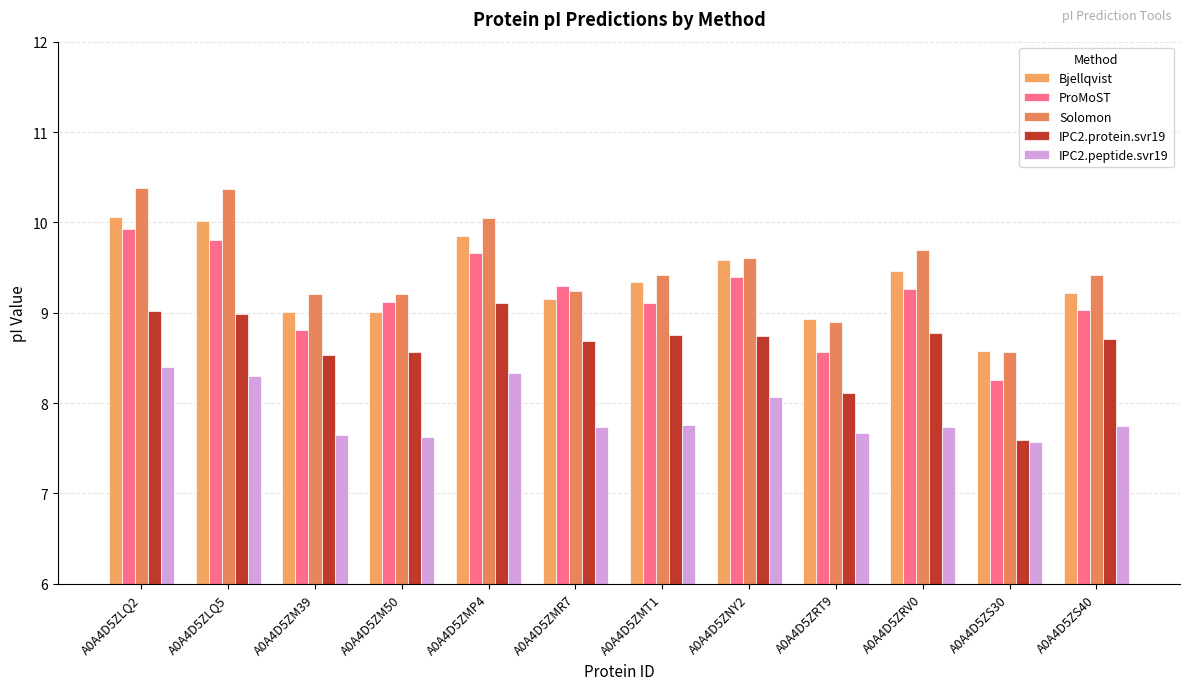

What is the sum of the ProMoST values at A0A4D5ZRV0 and A0A4D5ZLQ5?

19.1